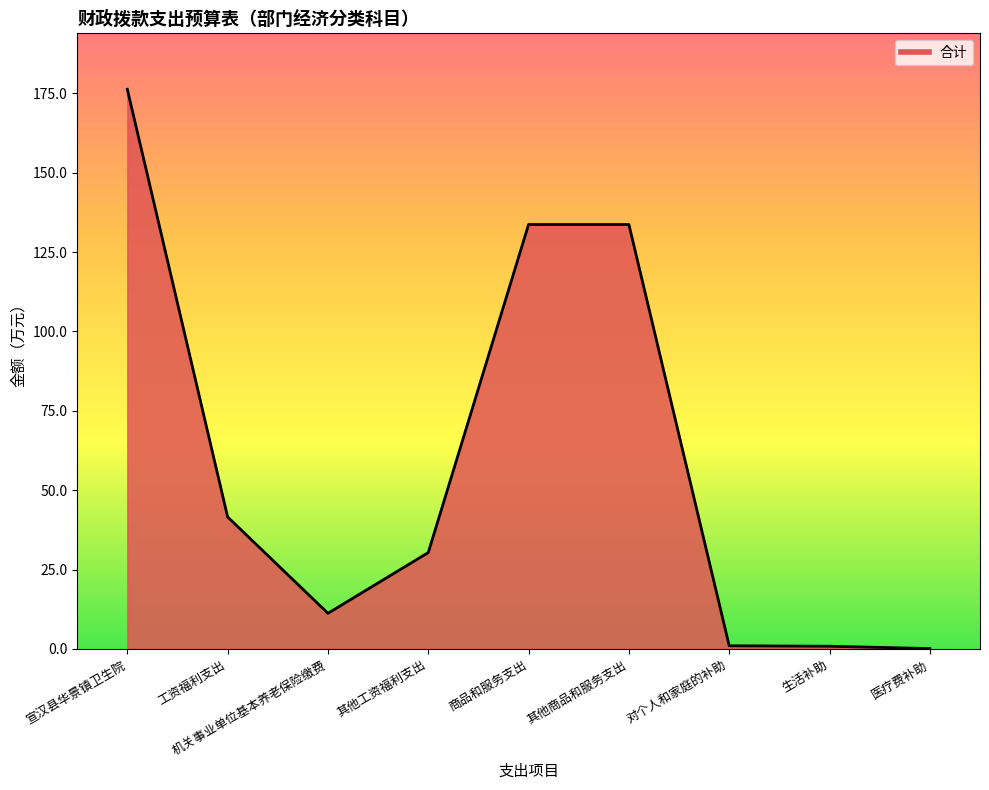

Reading left to right, transcribe all the data shown in this chart.

宣汉县华景镇卫生院=176.2	工资福利支出=41.6	机关事业单位基本养老保险缴费=11.2	其他工资福利支出=30.4	商品和服务支出=133.7	其他商品和服务支出=133.7	对个人和家庭的补助=1.0	生活补助=0.9	医疗费补助=0.1